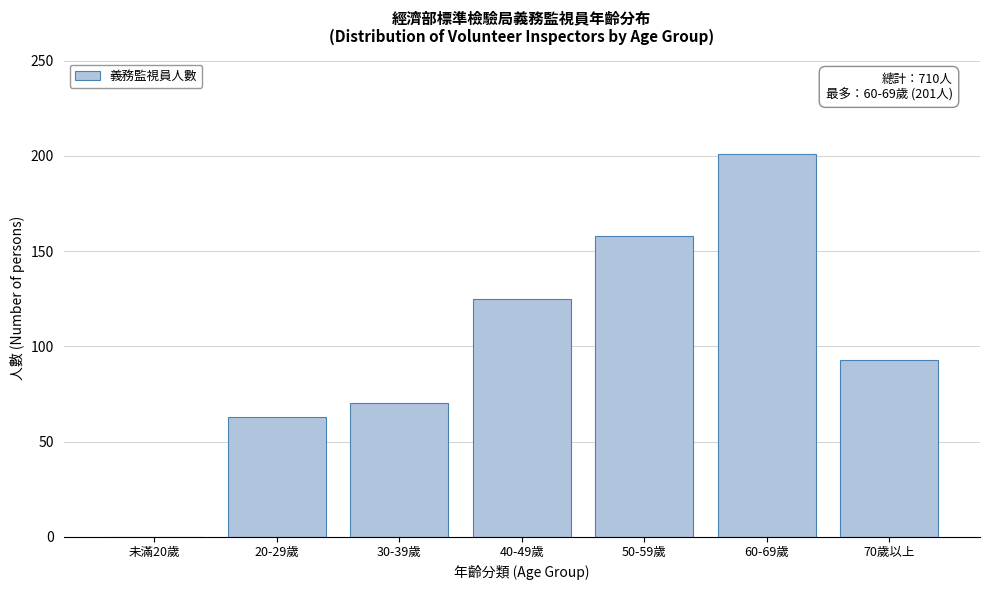

Reading left to right, what are all the values shown in this chart?

未滿20歲=0	20-29歲=63	30-39歲=70	40-49歲=125	50-59歲=158	60-69歲=201	70歲以上=93